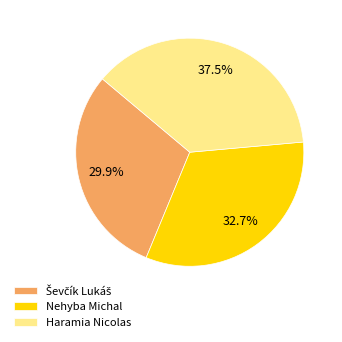

To the nearest percent, what portion does Nehyba Michal represent?

33%